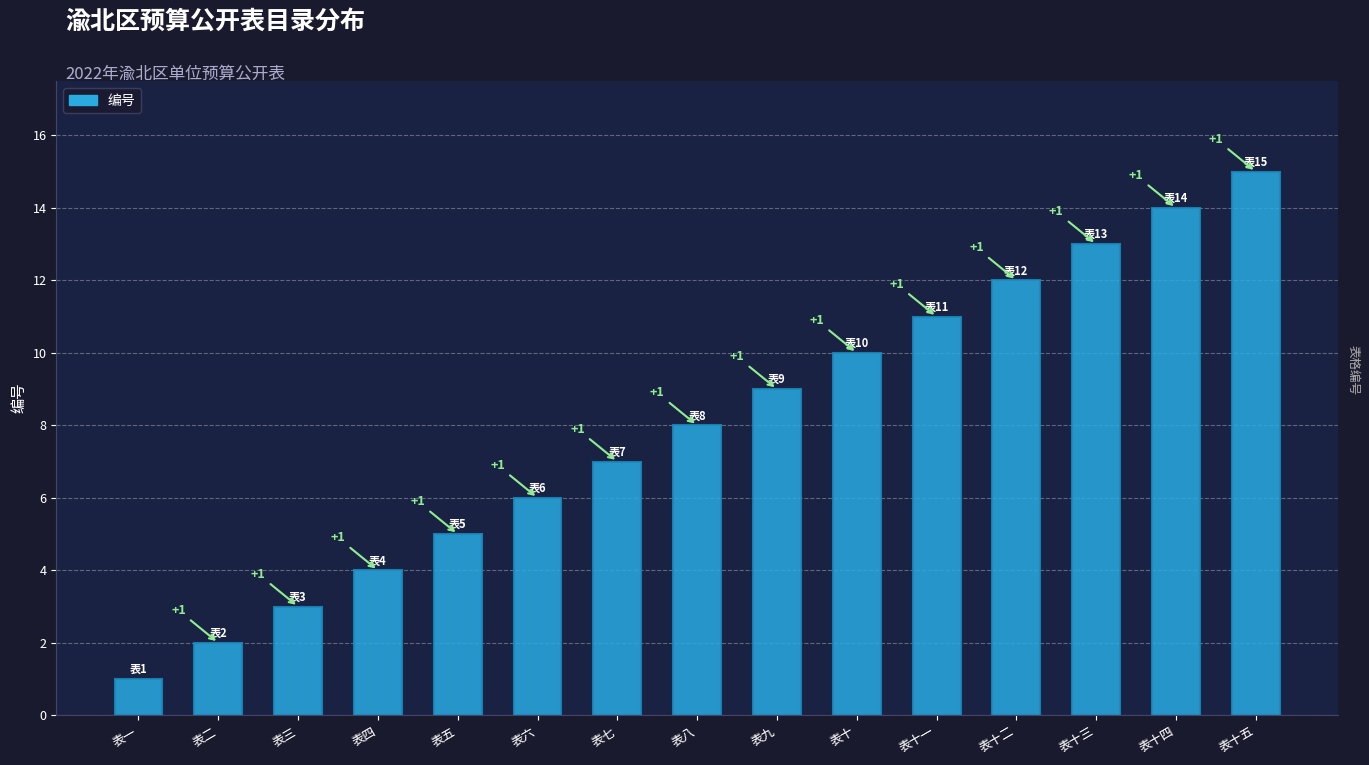

Reading right to left, extract all data points from this chart.

15	14	13	12	11	10	9	8	7	6	5	4	3	2	1